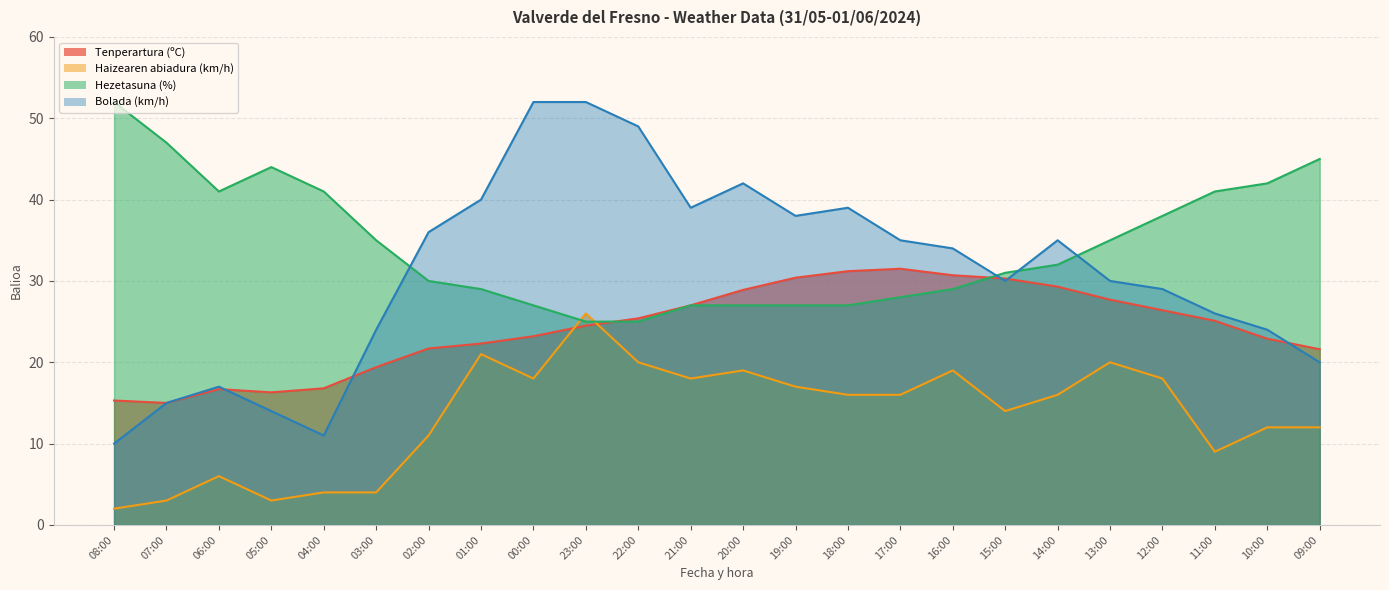

In Haizearen abiadura (km/h), how many points are lower than both neighbors (excluding endpoints)?

5